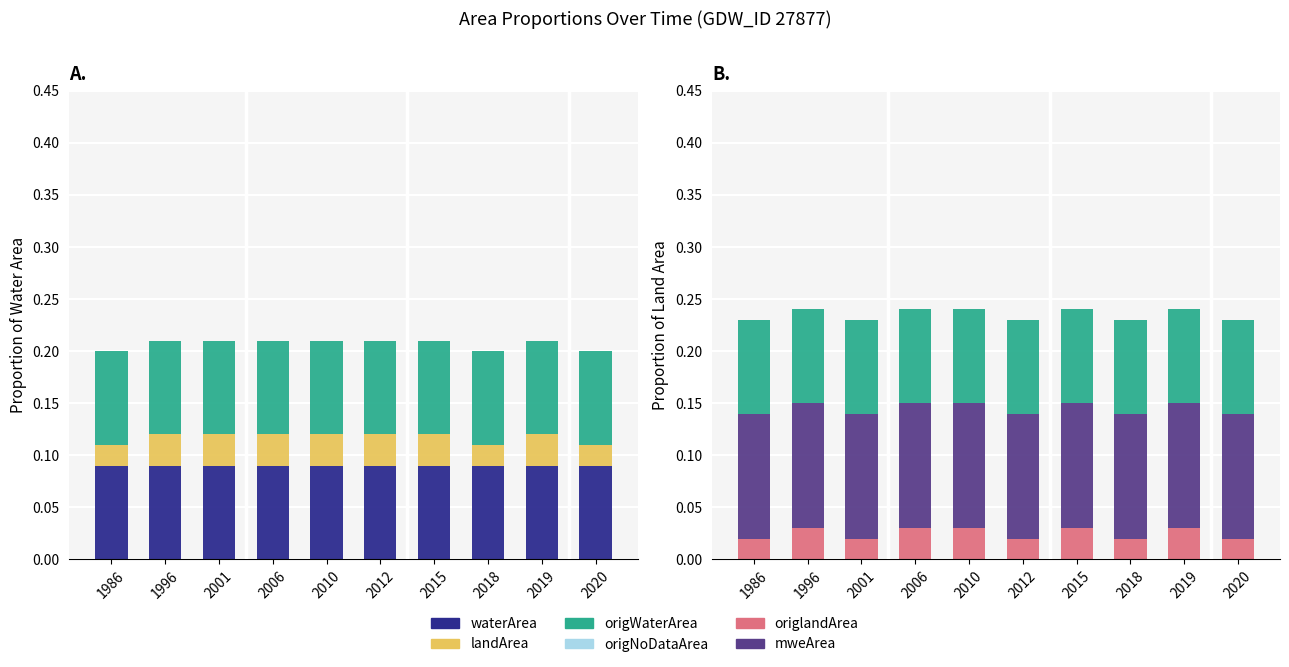

What are all the series names shown in the legend?

waterArea, landArea, origWaterArea, origNoDataArea, origlandArea, mweArea